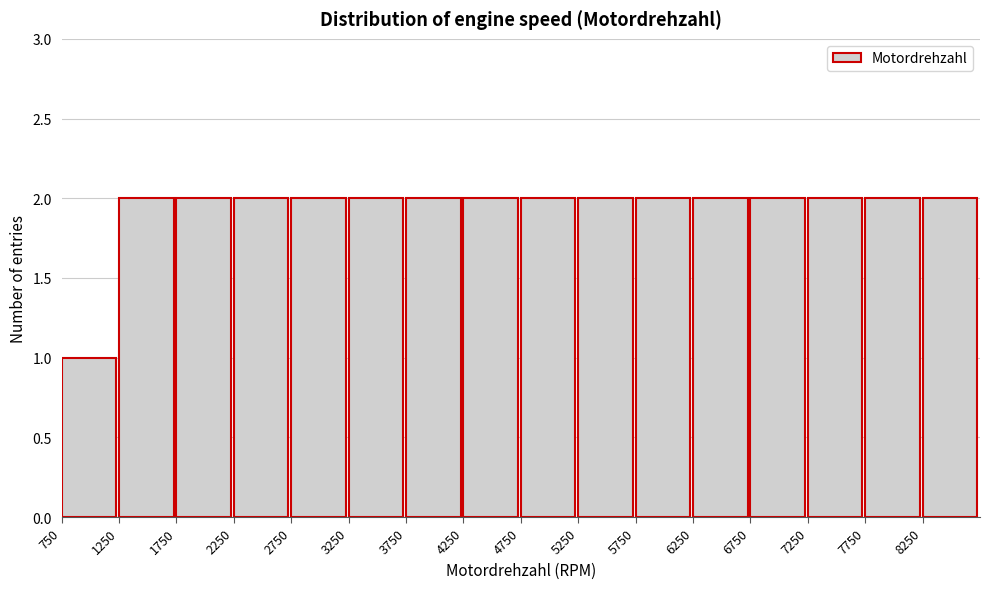

What is the height of the bar covering 7250 to 7750 on the x-axis? The values are not printed on the chart, so give them approximately, as read against the axis.

2